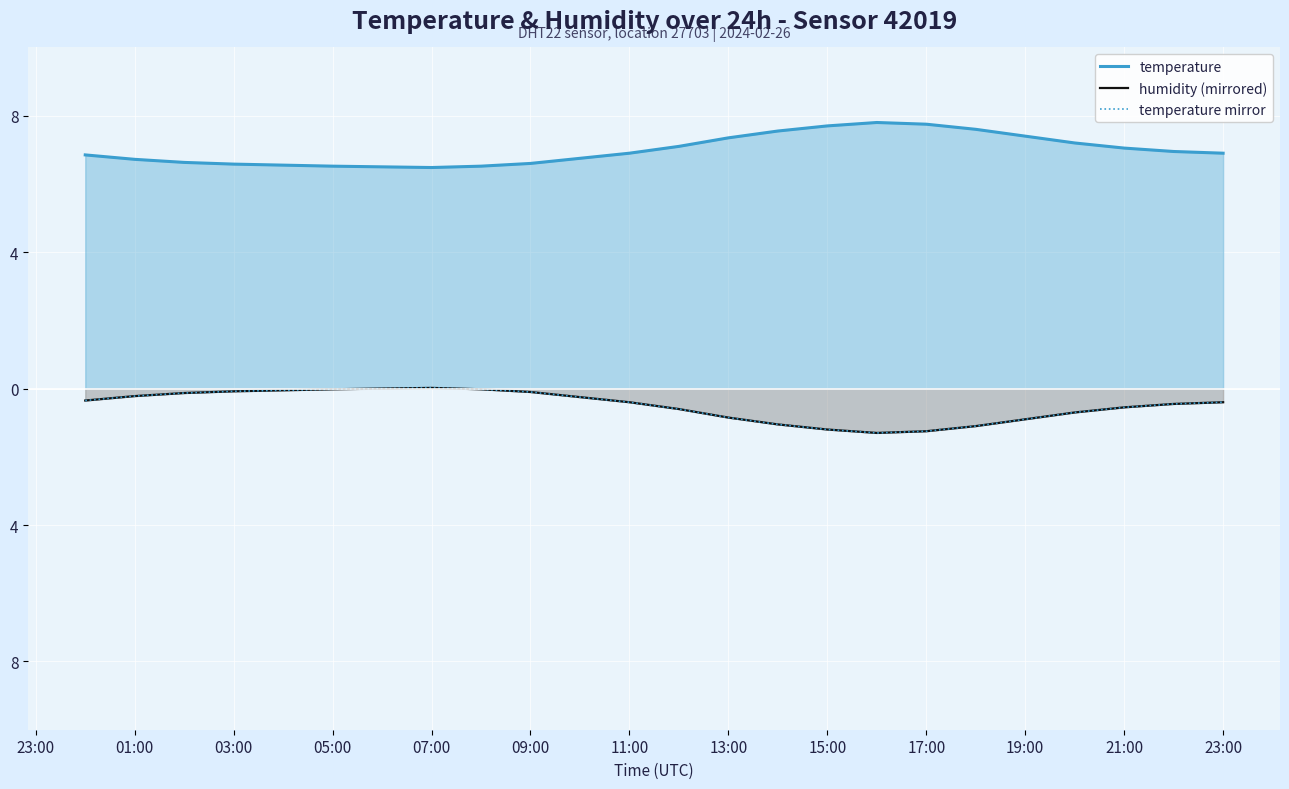

What is the total value across all series at 19:00?

5.6